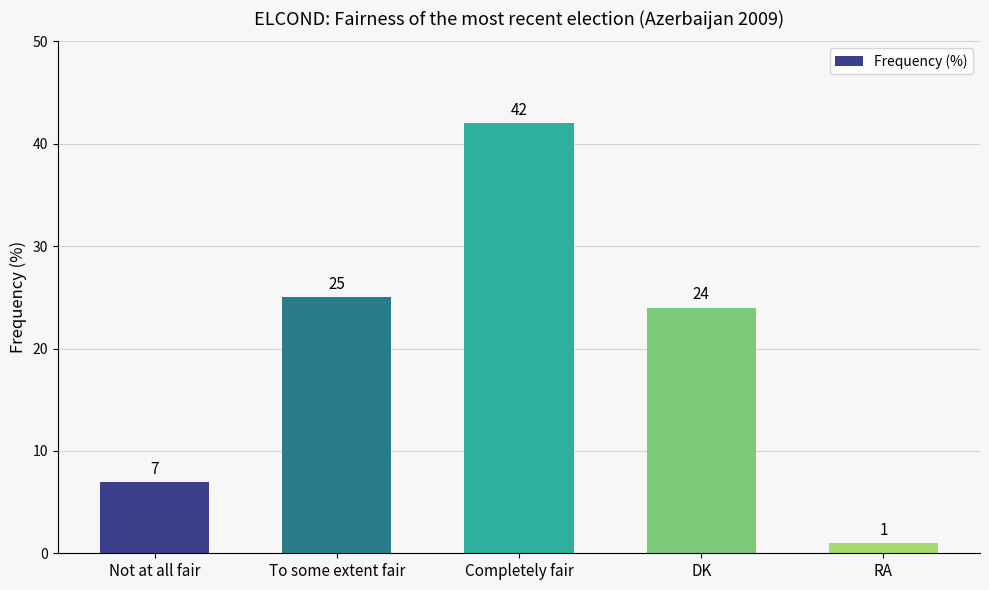

What is the label of the 1st bar from the left?

Not at all fair